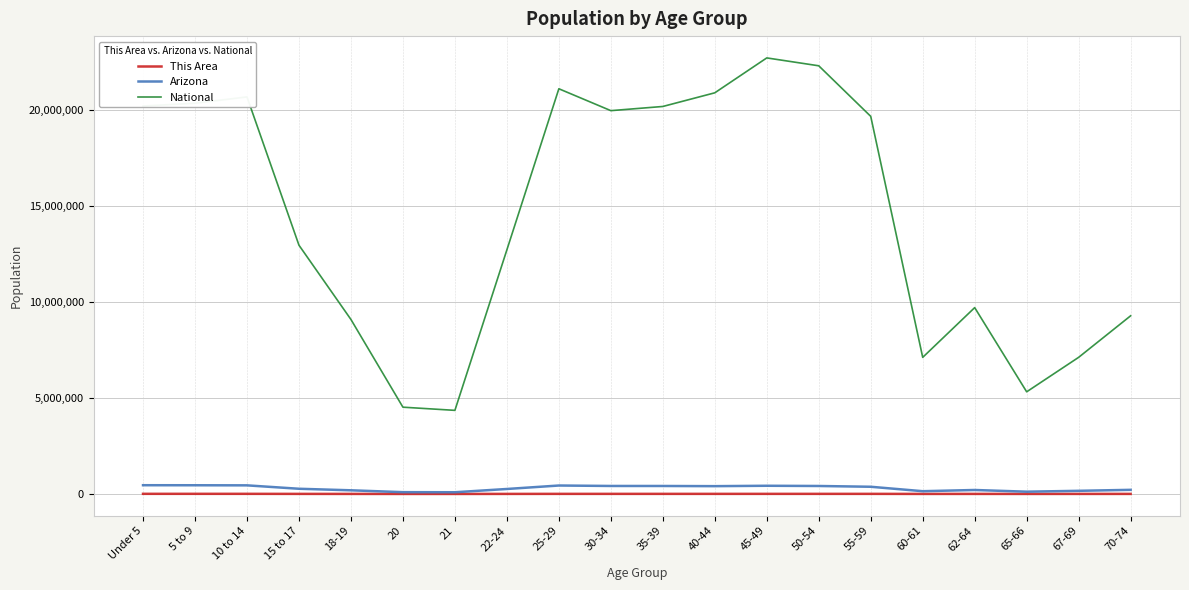

What is the difference between the maximum and minimum values in the National series?

18354297